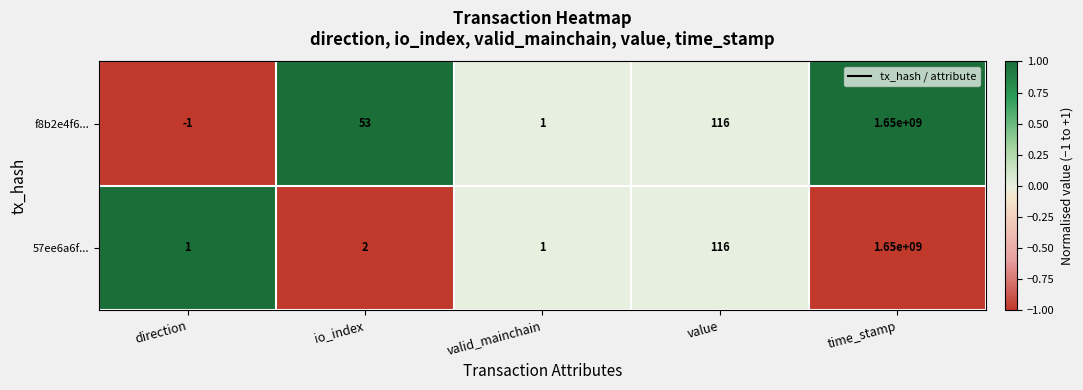

Where is f8b2e4f6... nearest to the value 824999999?

value